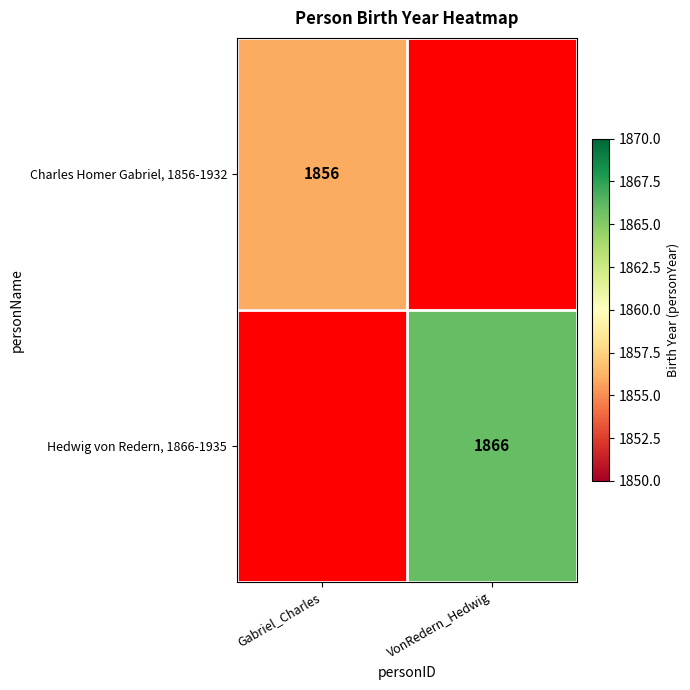

True or false: Hedwig von Redern, 1866-1935 has a value of 472 at VonRedern_Hedwig.

False